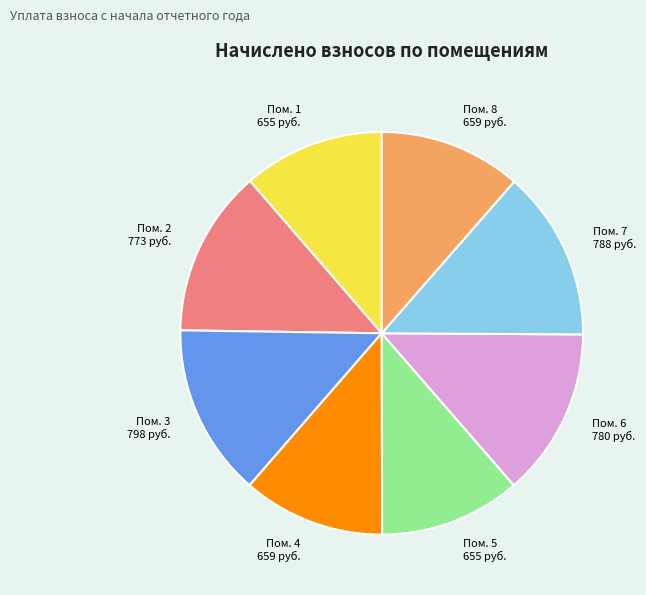

Approximately how many times larger is the value at Пом. 7 compared to Пом. 1?

1.2